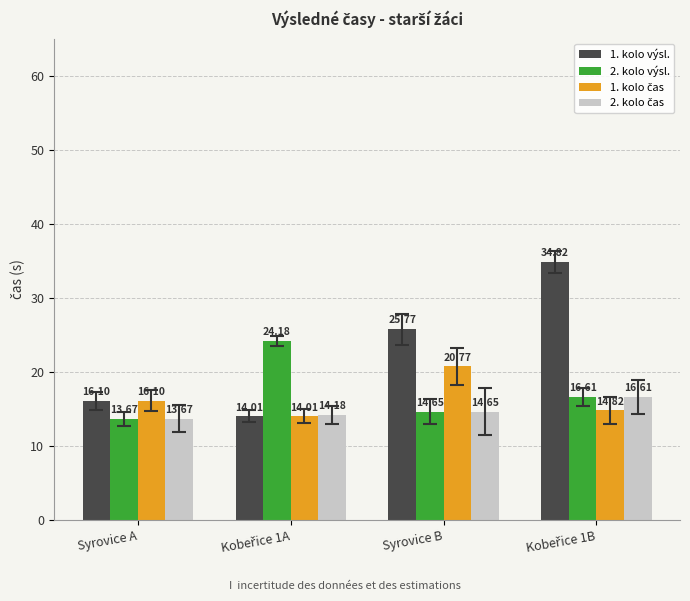

What is the label of the 1st bar from the left?

Syrovice A